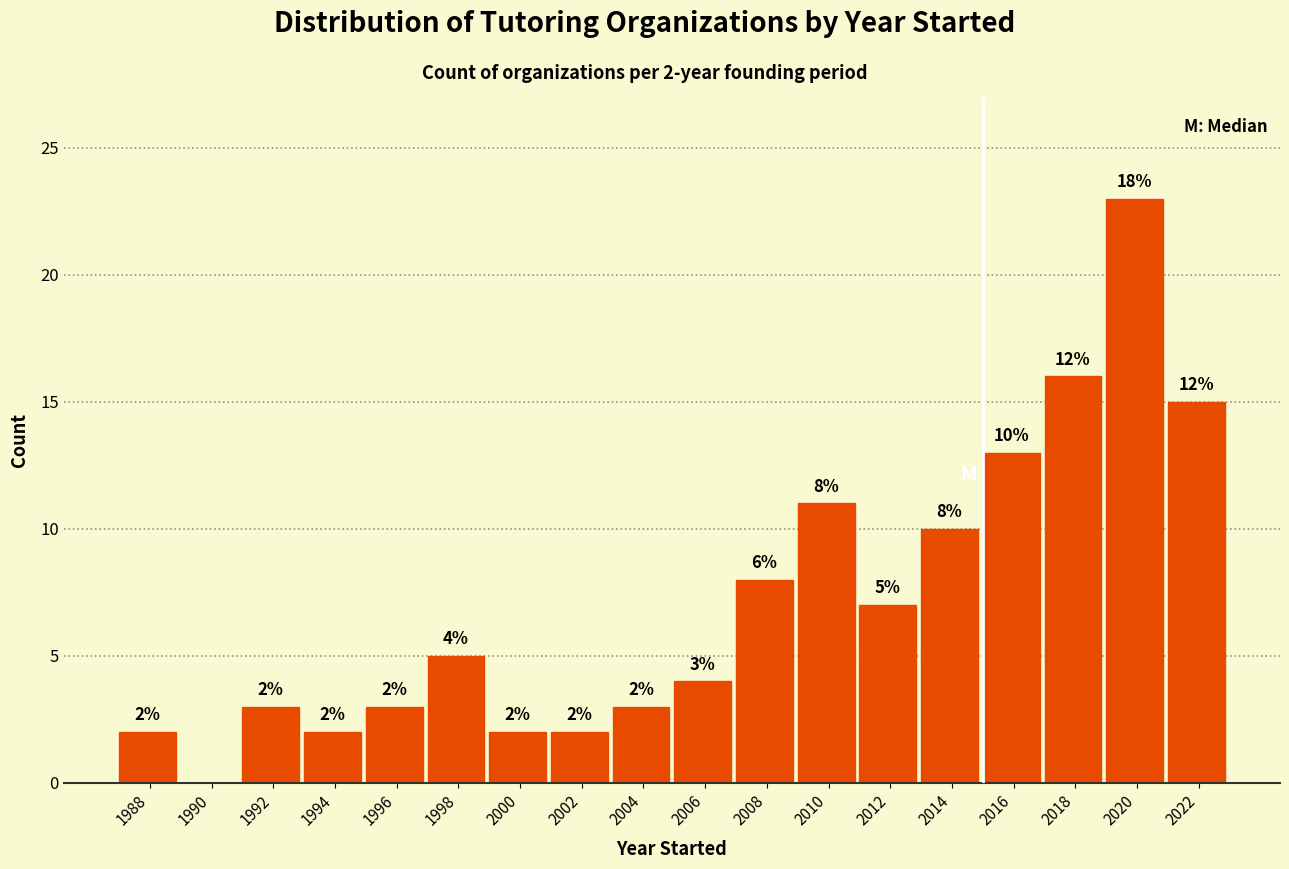

Reading left to right, extract all data points from this chart.

1988=2	1990=0	1992=3	1994=2	1996=3	1998=5	2000=2	2002=2	2004=3	2006=4	2008=8	2010=11	2012=7	2014=10	2016=13	2018=16	2020=23	2022=15